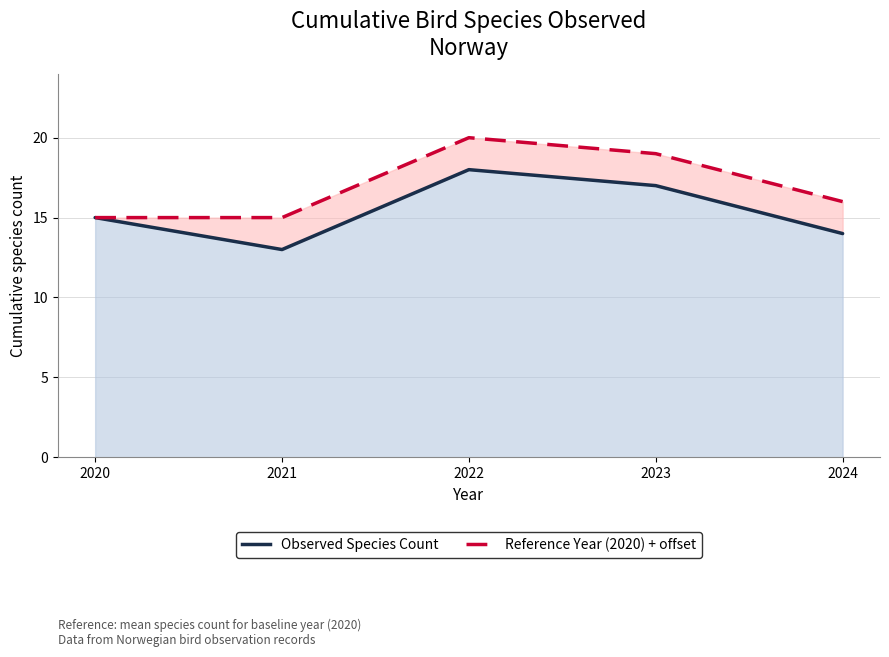

Is the value of Reference Year (2020) + offset at 2024 greater than the value of Observed Species Count at 2024?

Yes